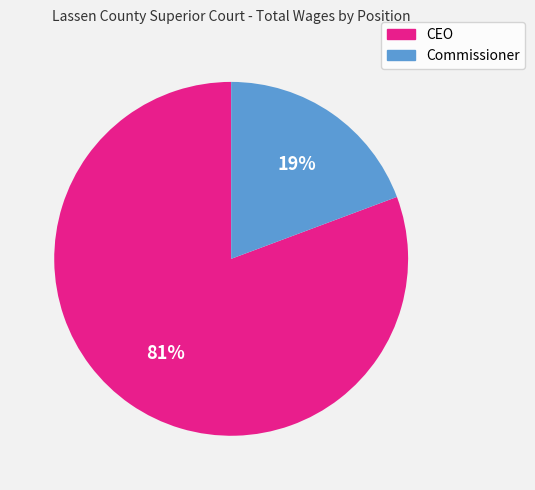

To the nearest percent, what is the average slice percentage?

50%